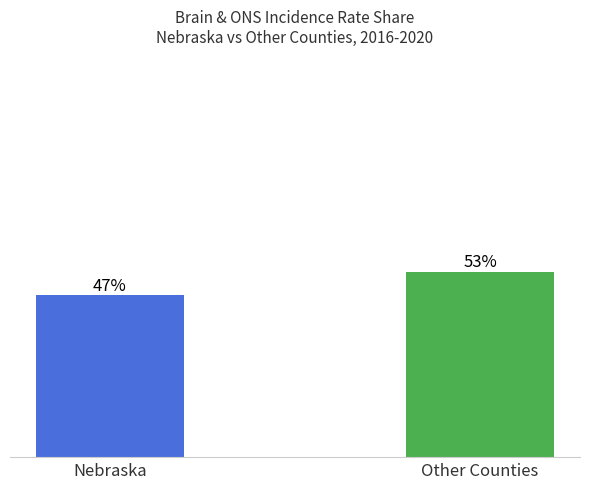

Are the bars horizontal?

No